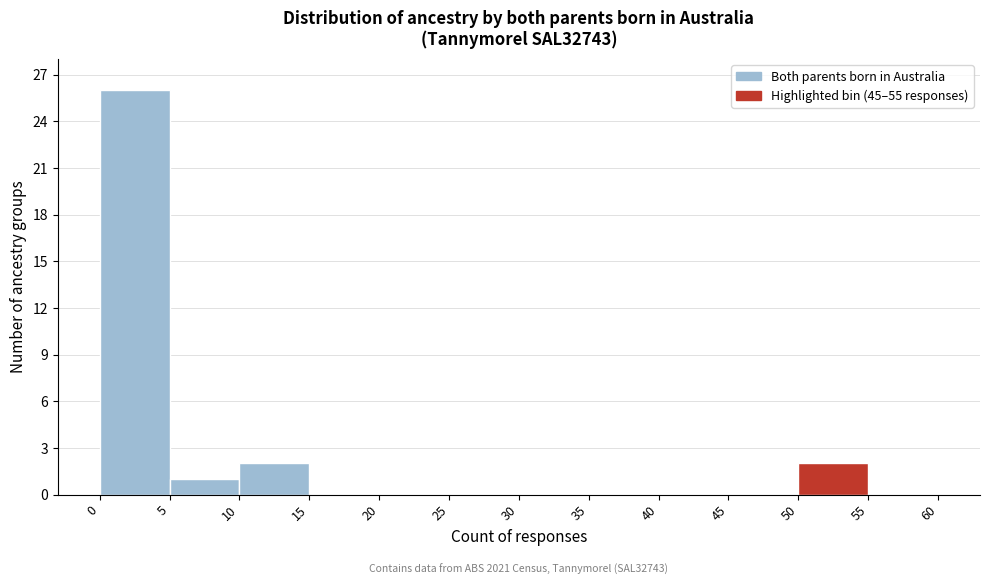

Which range on the x-axis has the tallest bar?

0 to 5